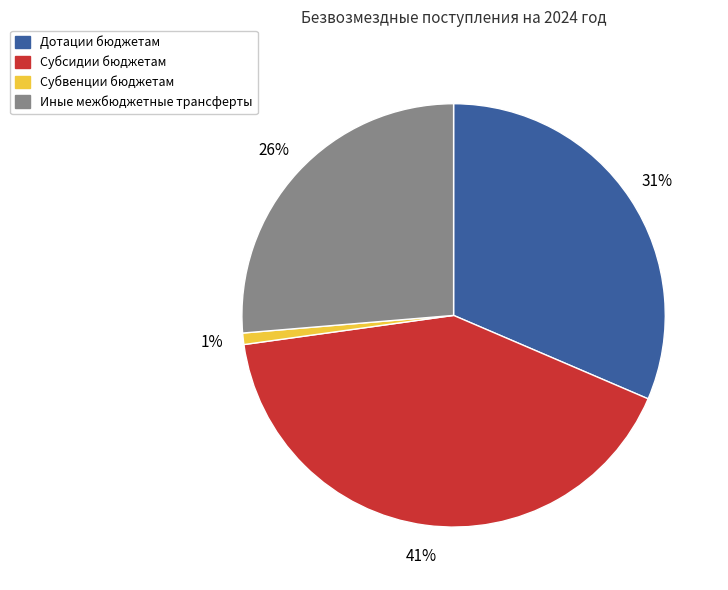

Is Дотации бюджетам the majority of the pie?

No